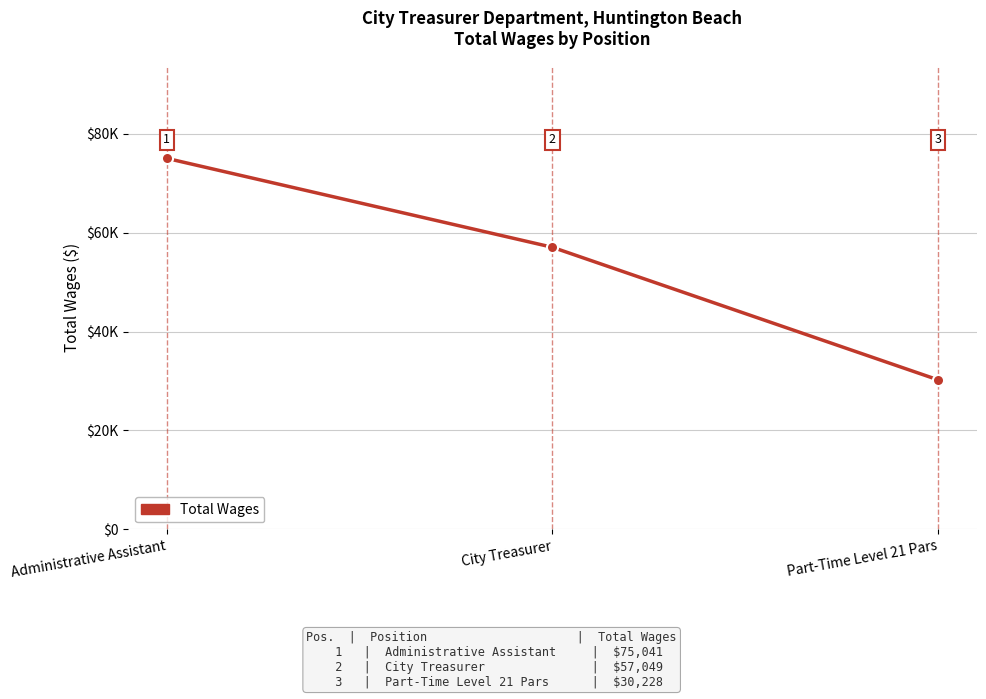

At which category does the chart reach its peak across all series?

Administrative Assistant